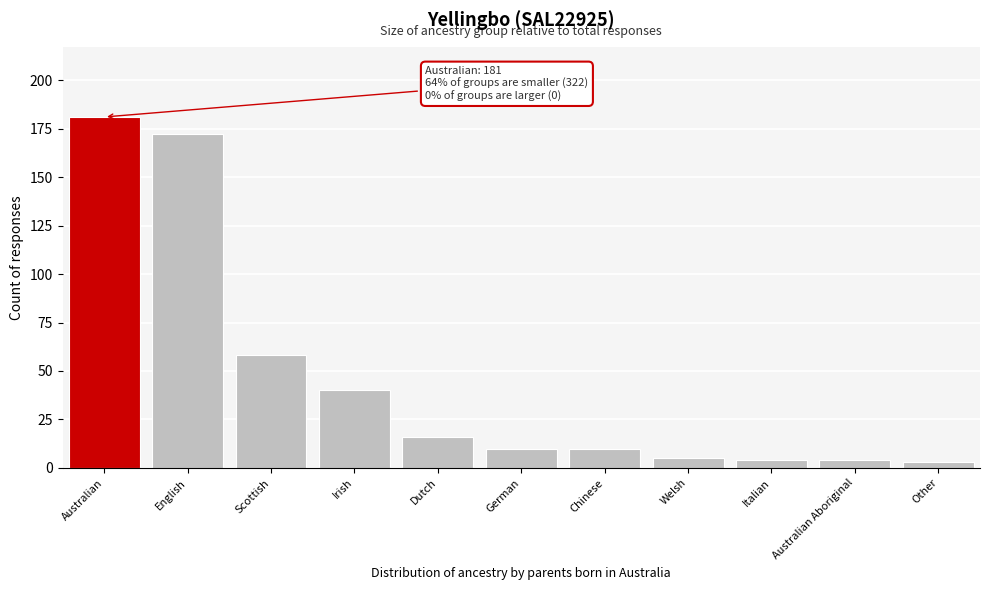

Reading right to left, what are all the values shown in this chart?

3	4	4	5	10	10	16	40	58	172	181